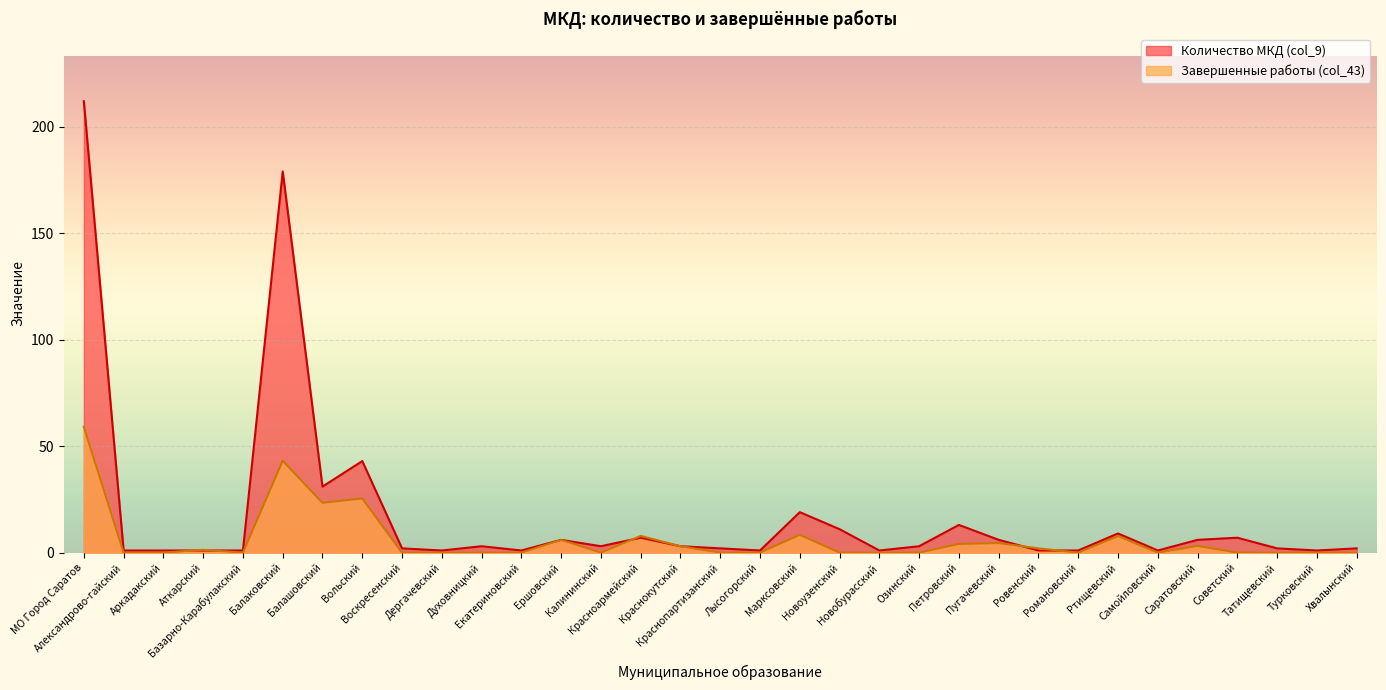

Rank the series at Ровенский from lowest to highest value.

Количество МКД (col_9), Завершенные работы (col_43)